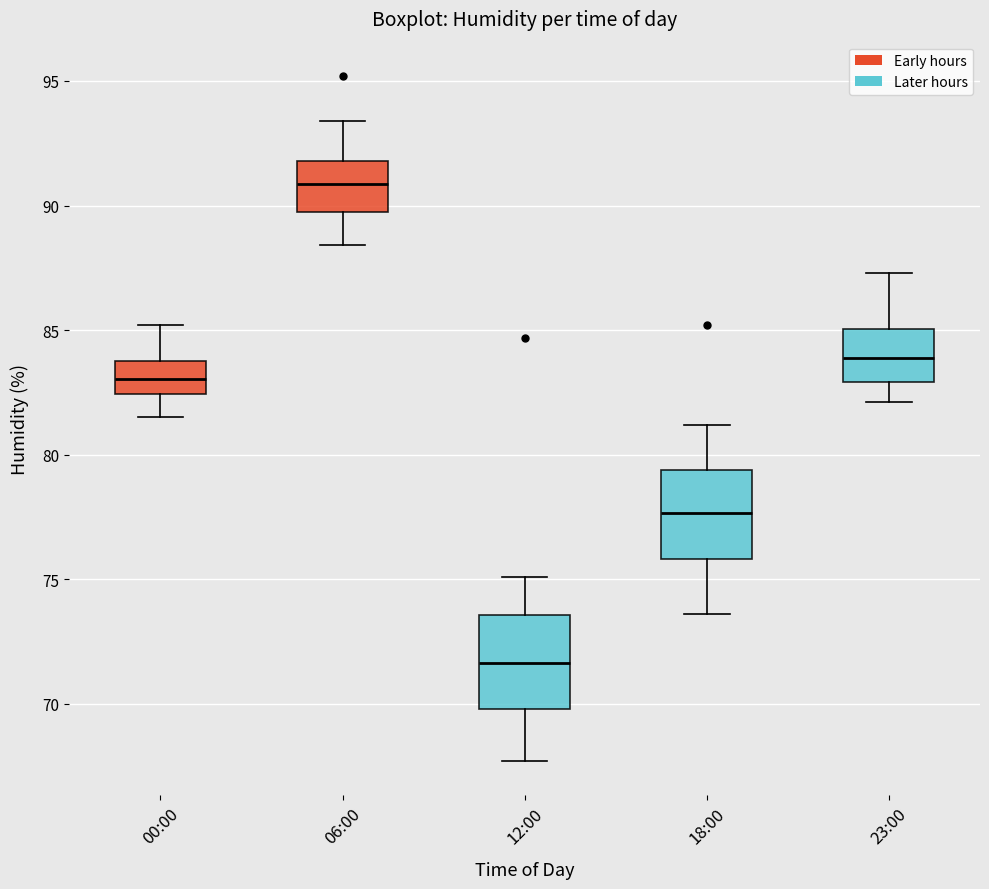

Reading left to right, transcribe this box plot: for each box, give where its median line is, the range the box spans, and where its two whiskers end, as read against the y-axis. The values are not printed on the chart, so give them approximately, as read against the axis.

00:00: median 83.0, box 82.5 to 84.0, whiskers 81.5 to 85.0
06:00: median 91.0, box 90.0 to 92.0, whiskers 88.5 to 93.5
12:00: median 71.5, box 70.0 to 73.5, whiskers 67.5 to 75.0
18:00: median 77.5, box 76.0 to 79.5, whiskers 73.5 to 81.0
23:00: median 84.0, box 83.0 to 85.0, whiskers 82.0 to 87.5